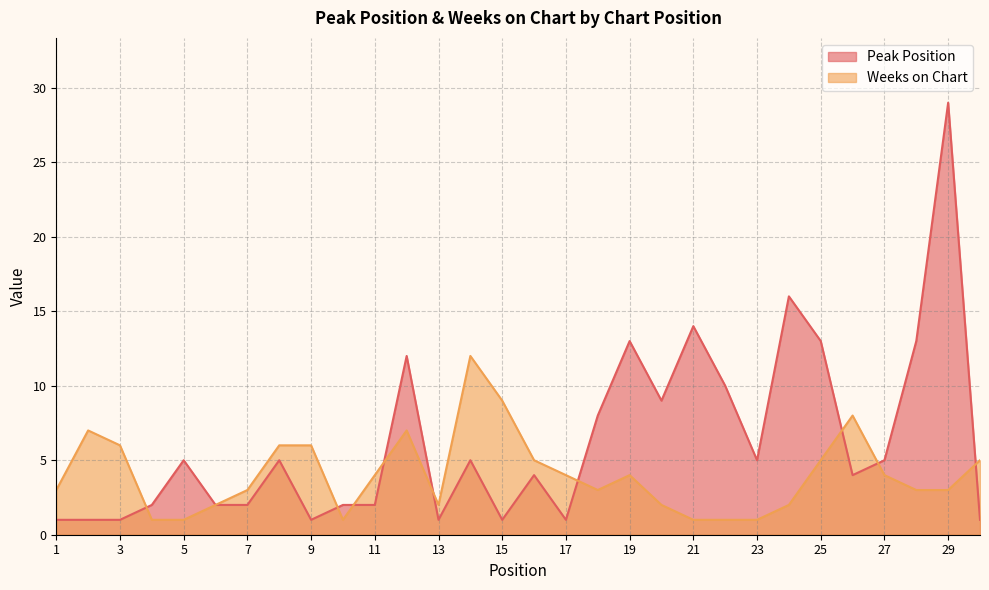

Does the chart have visible grid lines?

Yes